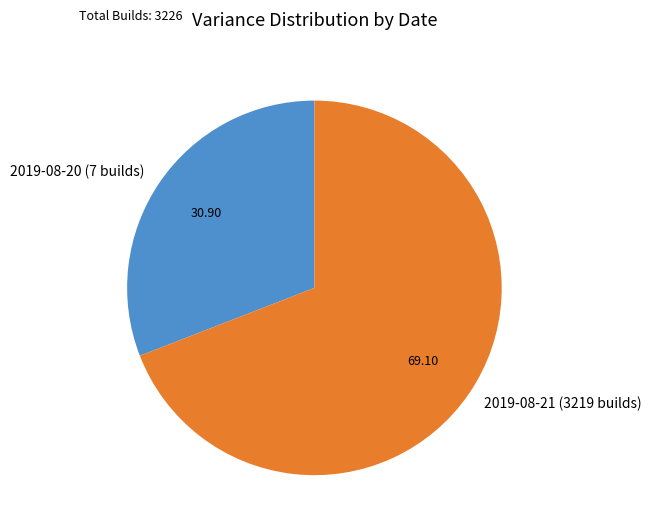

Rank the categories by value from lowest to highest.

2019-08-20 (7 builds), 2019-08-21 (3219 builds)